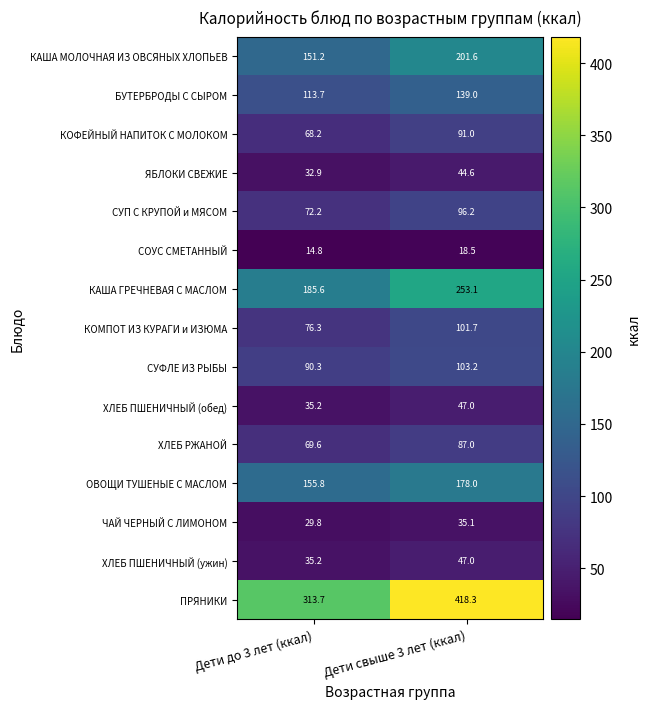

Count the number of categories in the chart.

2